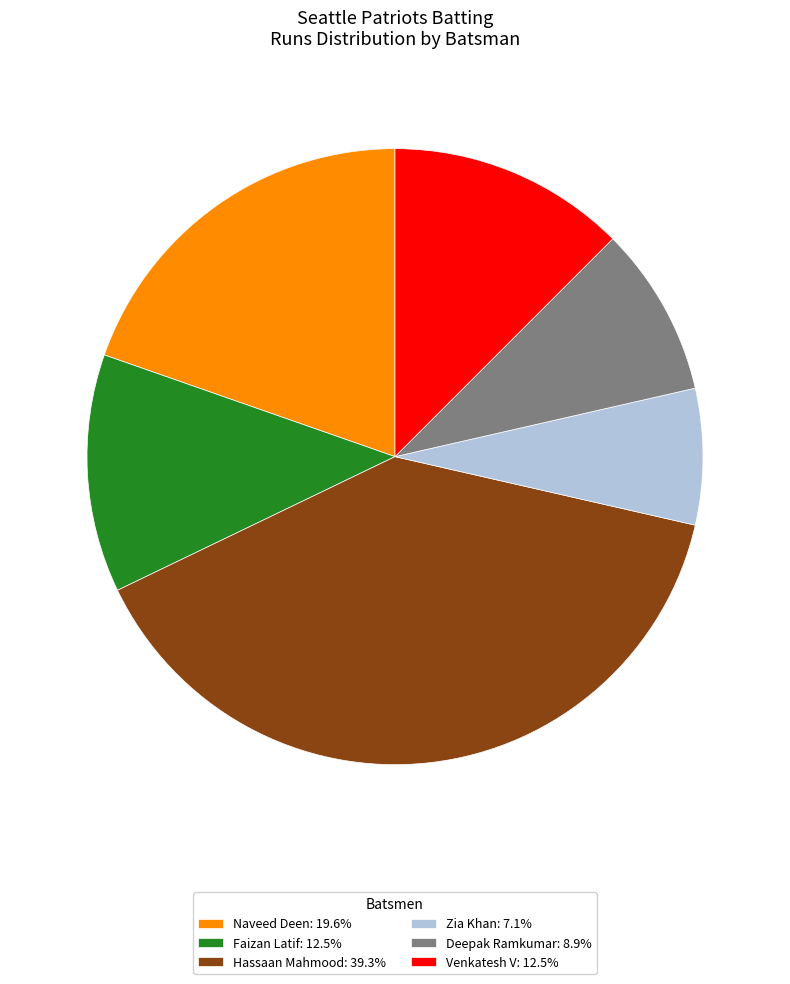

How many segments does this pie chart have?

6